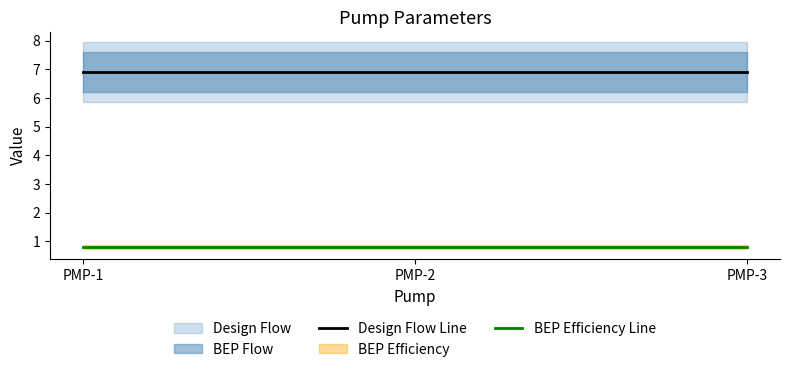

List the labels in order of Design Flow Line value, largest first.

PMP-1, PMP-2, PMP-3